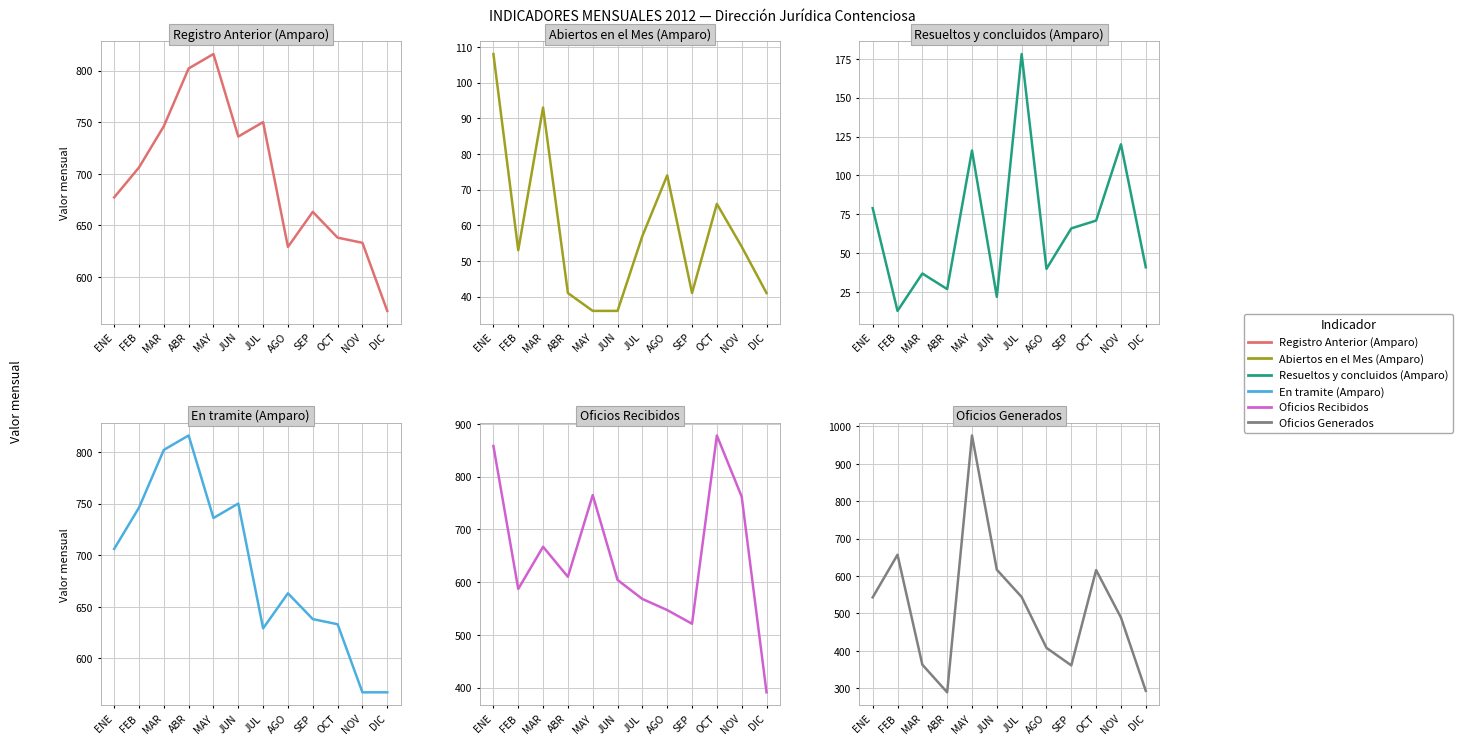

Which category has the lowest value across all series?

FEB